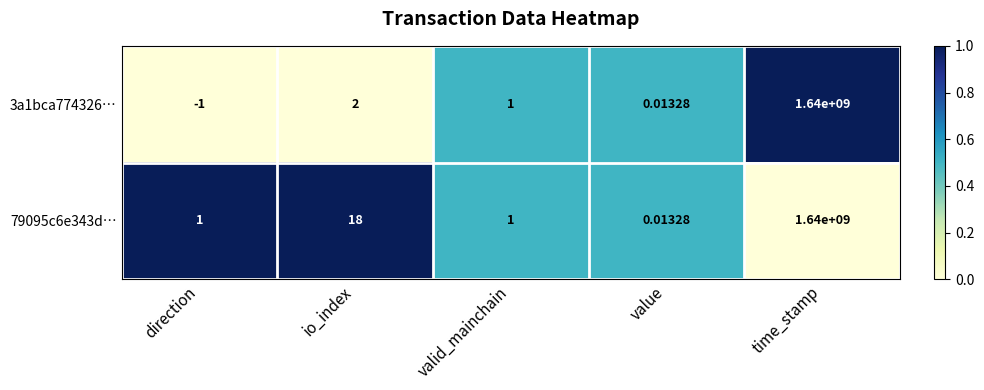

Which label corresponds to the largest value in the chart?

time_stamp